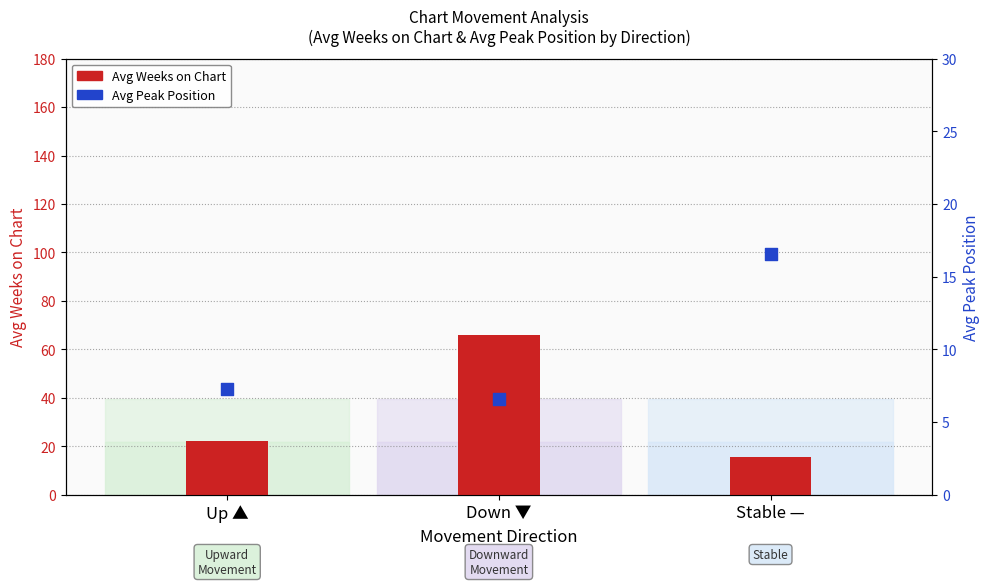

What is the total value across all series at Up ▲?

29.3